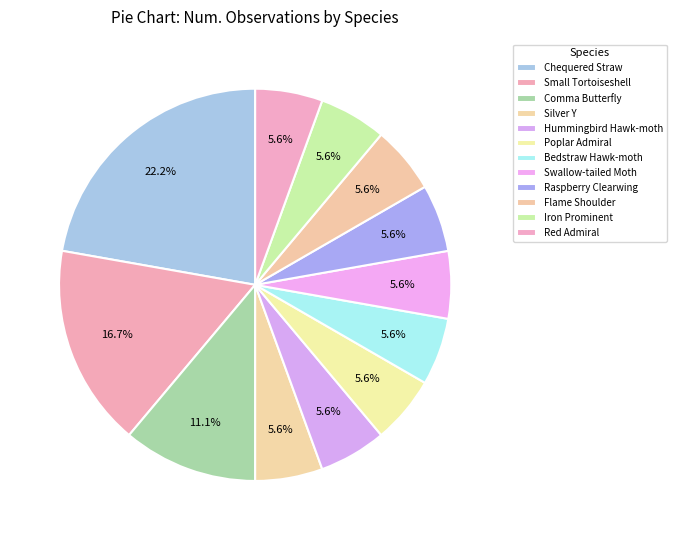

True or false: Poplar Admiral accounts for 17% of the total.

False